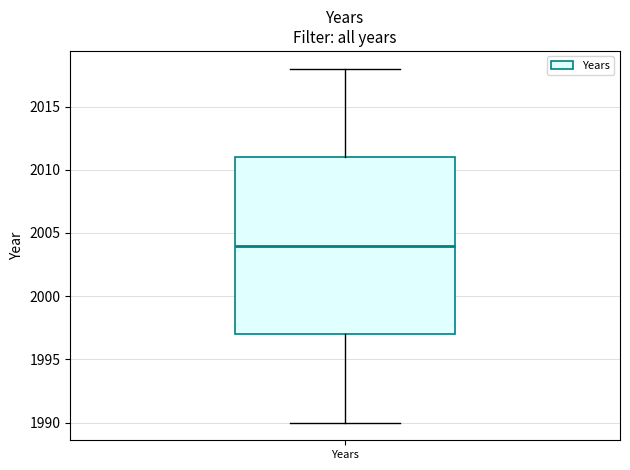

Read this box plot against the y-axis: the position of the median line, the range covered by the box, and the ends of both whiskers. The values are not printed on the chart, so give them approximately, as read against the axis.

median 2004, box 1997 to 2011, whiskers 1990 to 2018